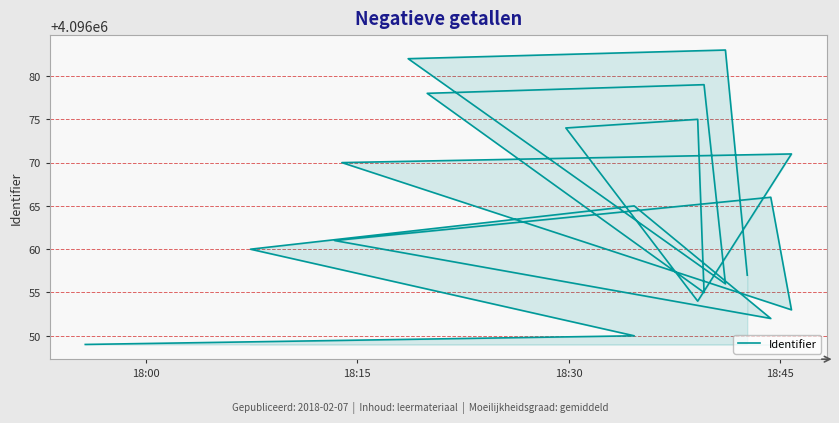

Reading left to right, transcribe all the data shown in this chart.

4096049	4096050	4096060	4096065	4096052	4096061	4096066	4096053	4096070	4096071	4096054	4096074	4096075	4096055	4096078	4096079	4096056	4096082	4096083	4096057